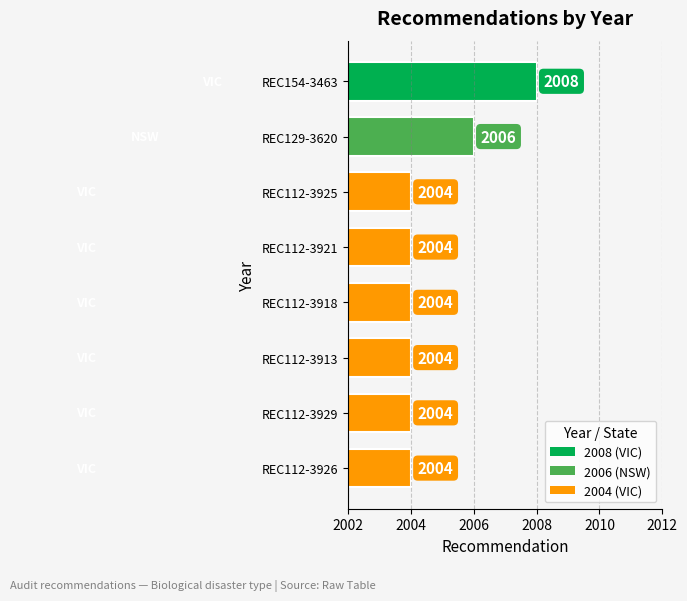

What is the minimum value shown in the chart?

2004